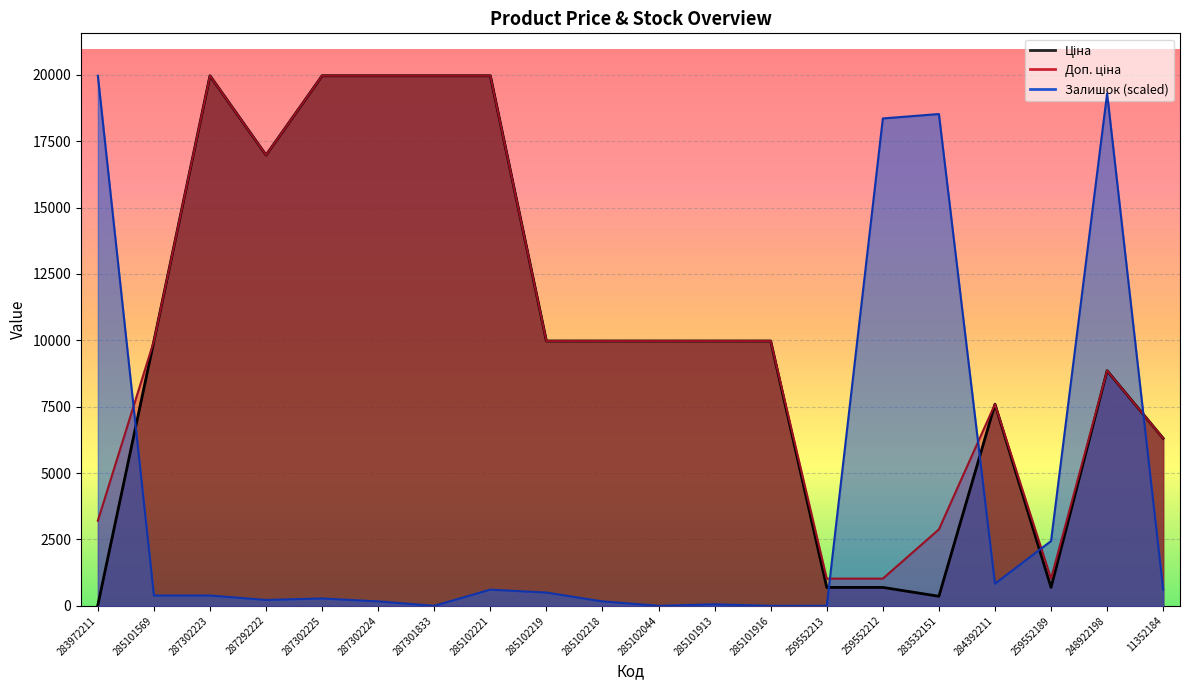

What is the maximum value for Доп. ціна?

19964.2